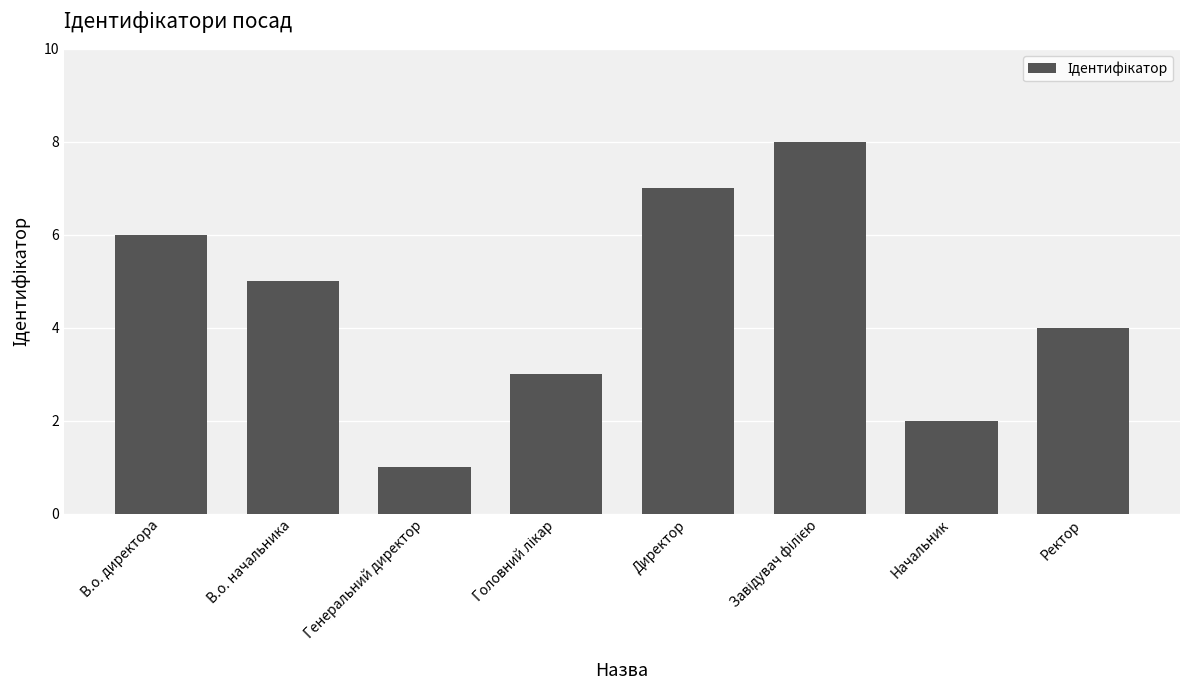

What is the change in value from В.о. начальника to Начальник?

-3